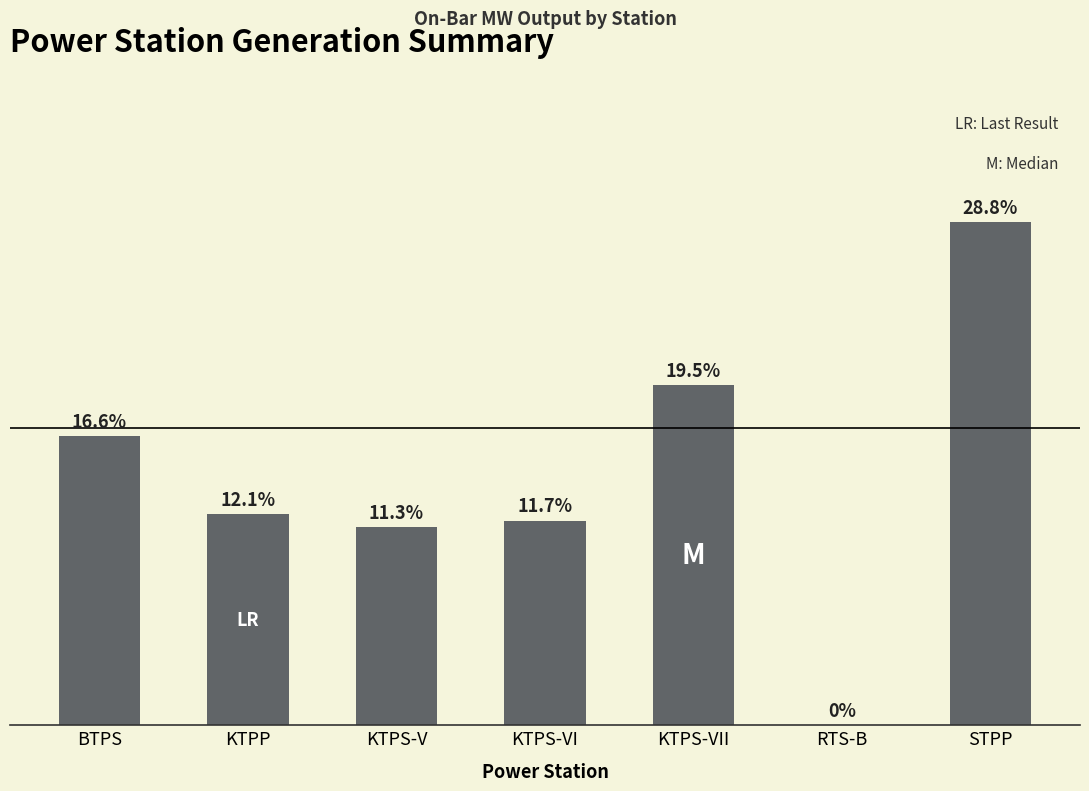

Reading left to right, list all the values displayed in this chart.

BTPS=650	KTPP=475	KTPS-V=445	KTPS-VI=460	KTPS-VII=765	RTS-B=0	STPP=1131